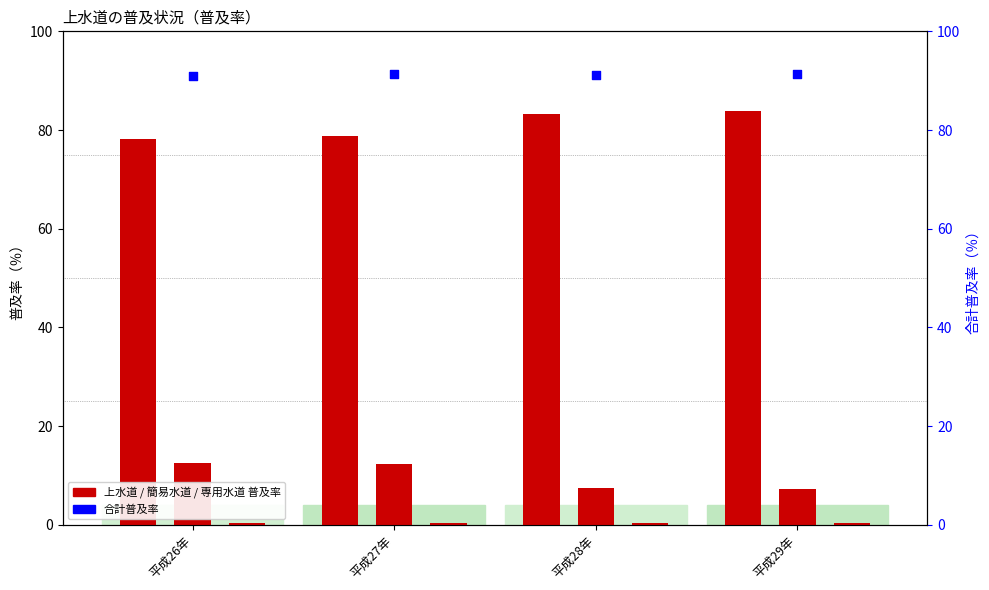

Which series contains the lowest Y value?

専用水道